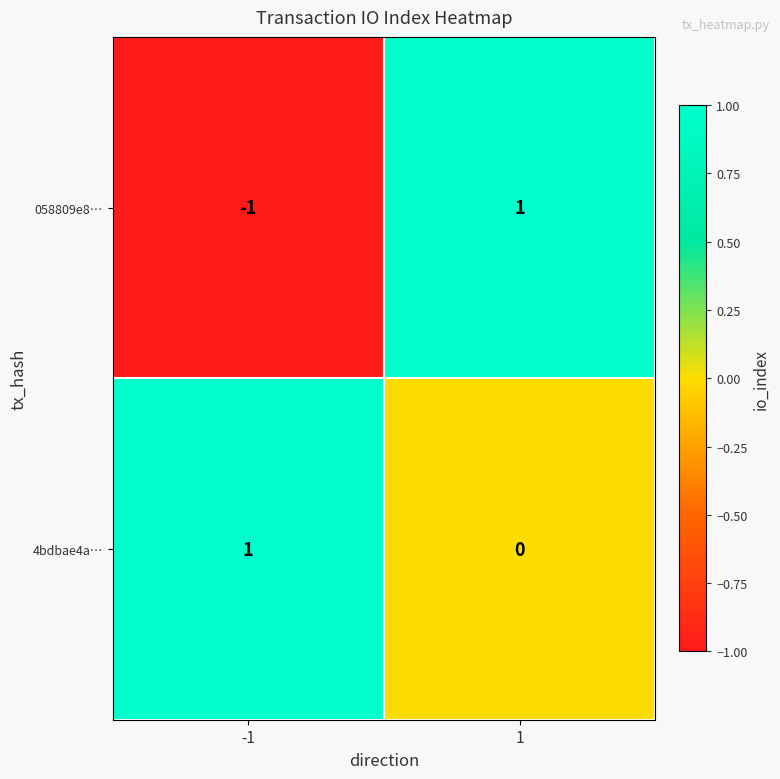

At which category is the sum across all series the highest?

1